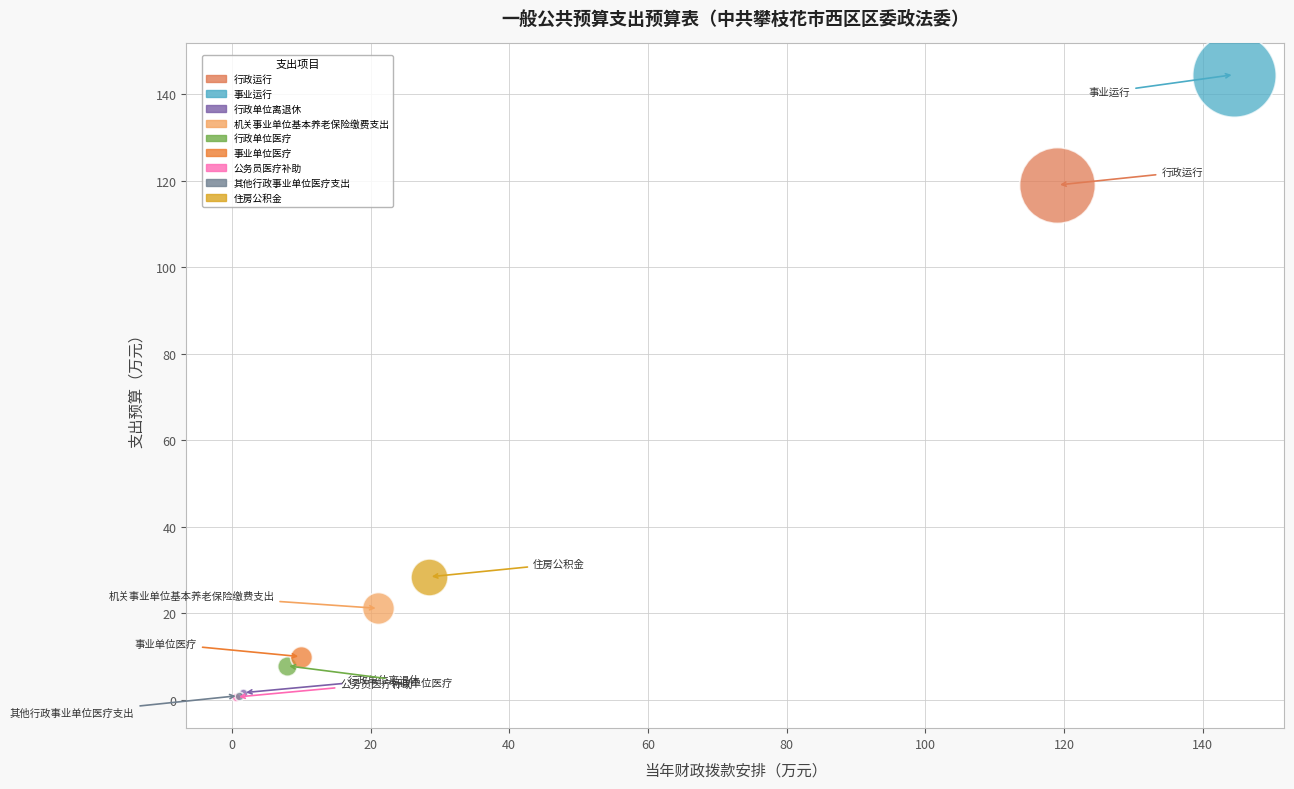

What are all the series names shown in the legend?

行政运行, 事业运行, 行政单位离退休, 机关事业单位基本养老保险缴费支出, 行政单位医疗, 事业单位医疗, 公务员医疗补助, 其他行政事业单位医疗支出, 住房公积金